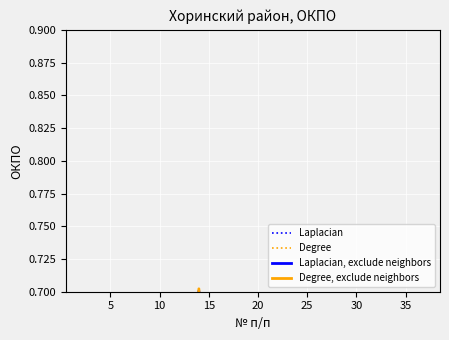

Which series has the largest range (max minus min)?

Degree, exclude neighbors